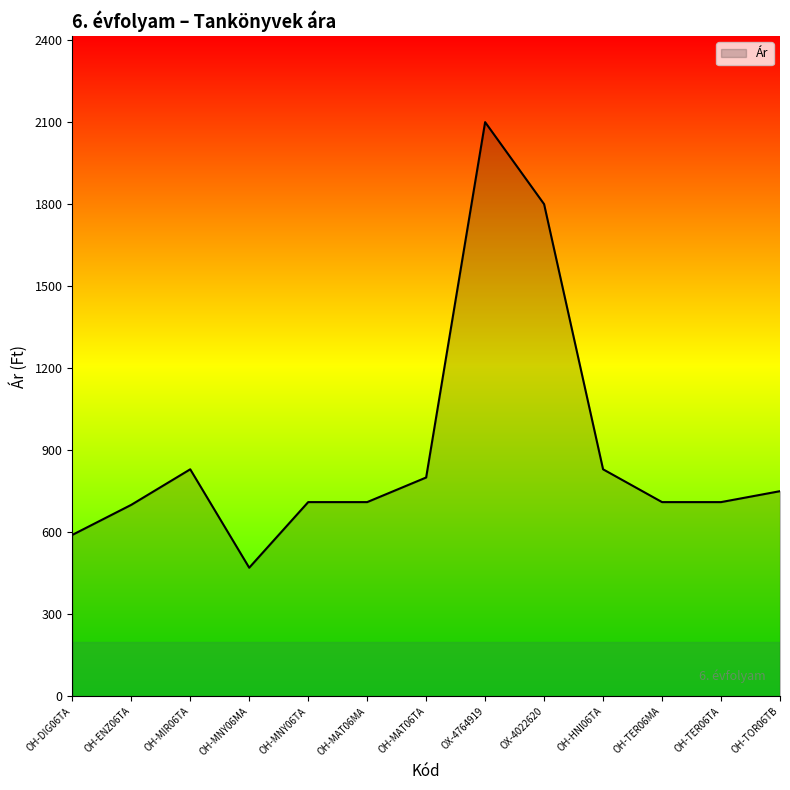

Which has a higher value, OH-TOR06TB or OH-MIR06TA?

OH-MIR06TA